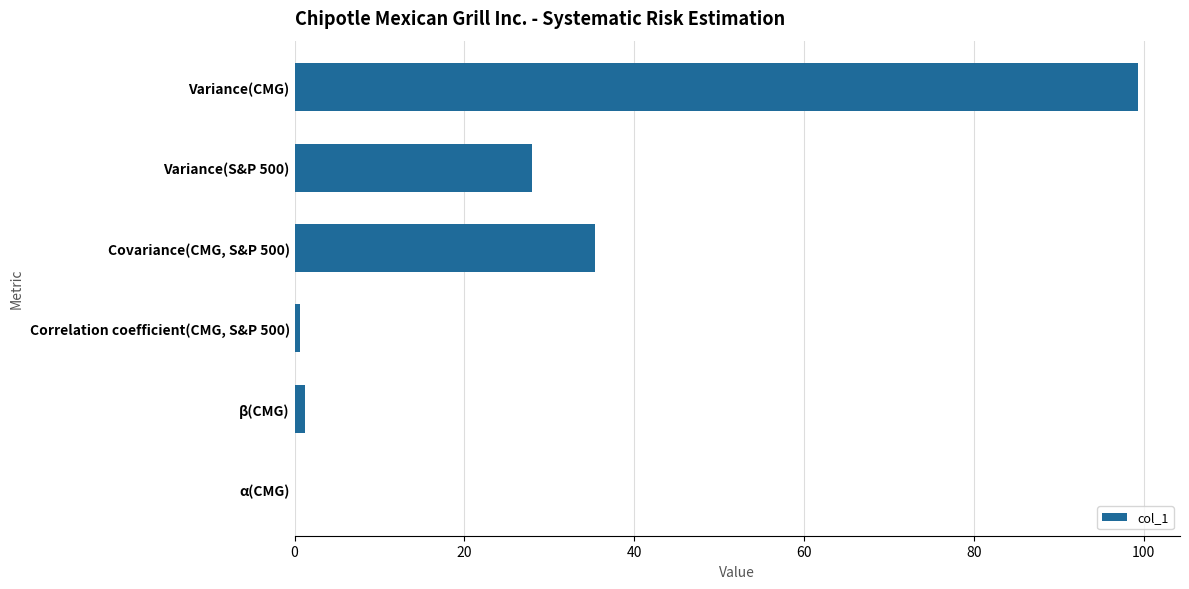

Does the chart contain stacked bars?

No